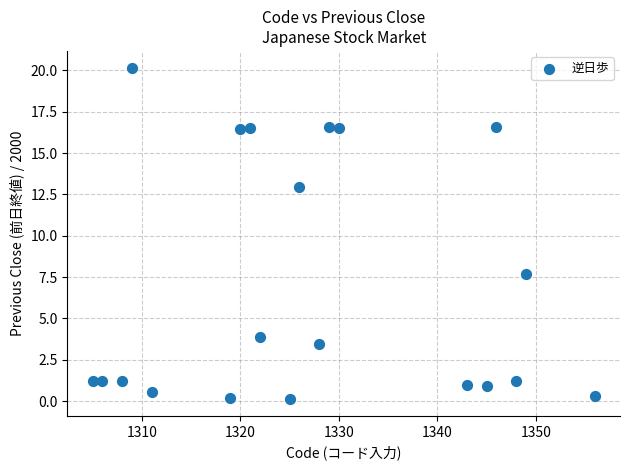

What Y value in the scatter plot is closest to 10?

7.7